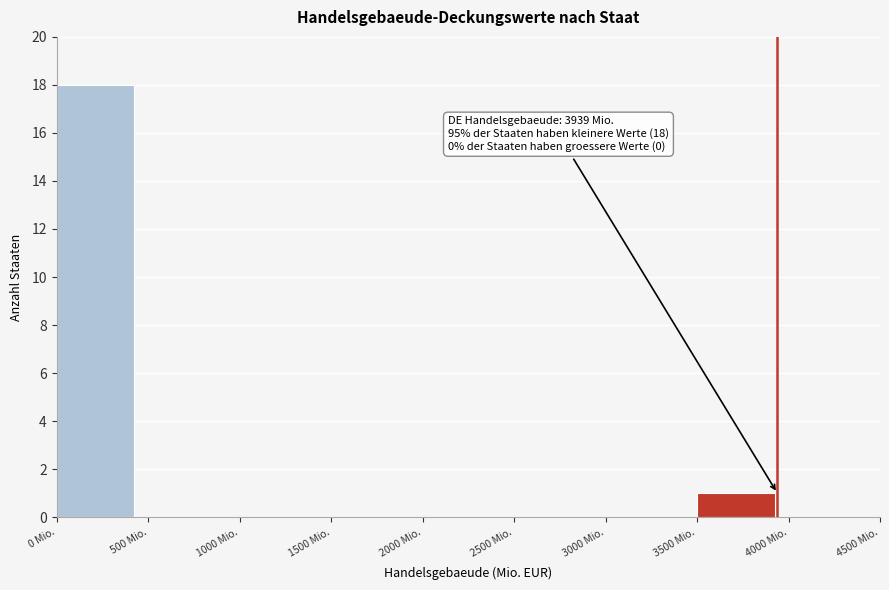

Which range on the x-axis has the tallest bar?

0 to 500